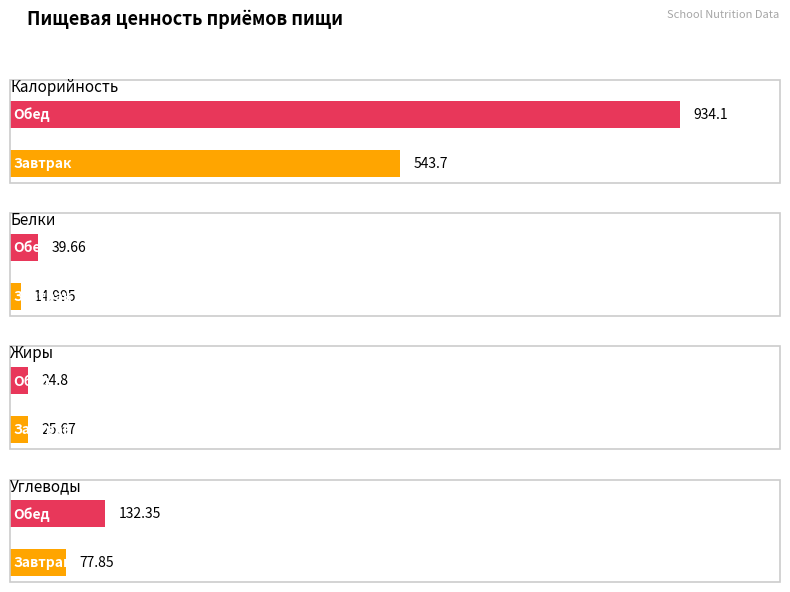

How many data points in Калорийность are above 934?

1